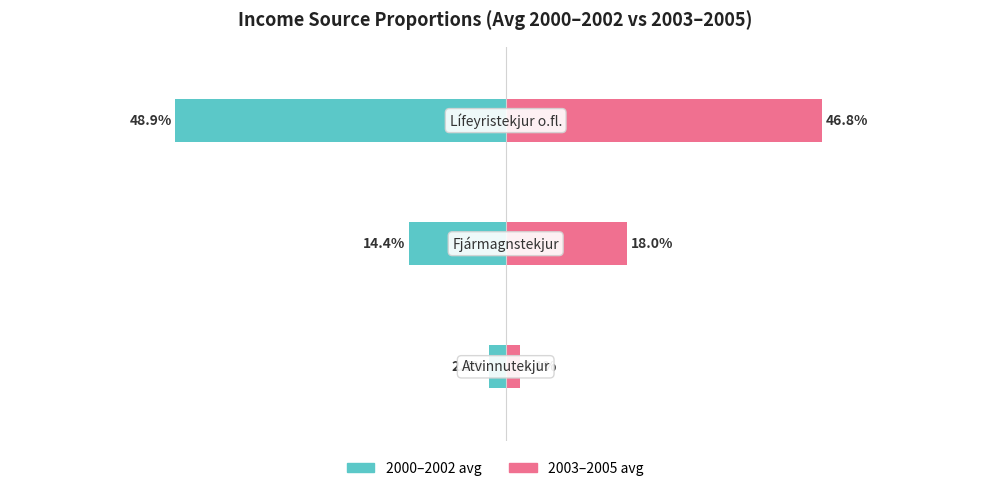

What is the highest value of the 2003–2005 avg series?

0.5